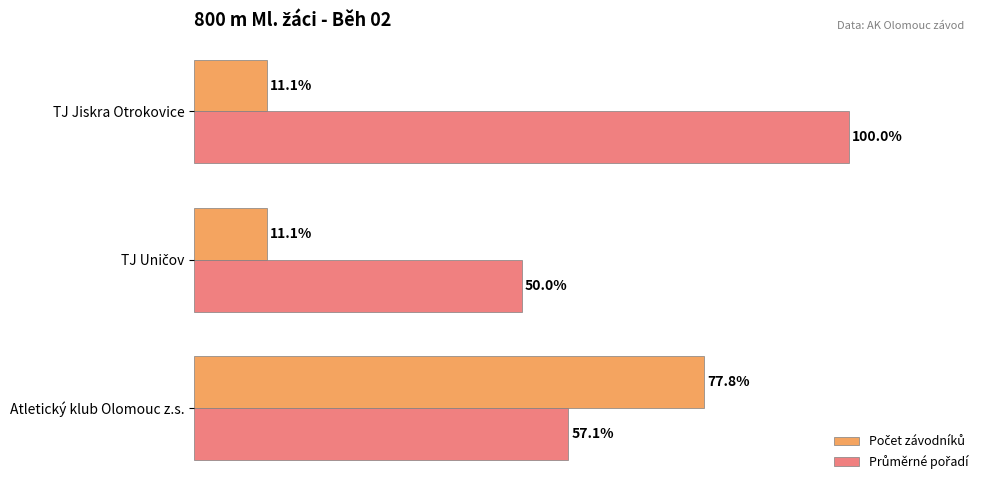

At which category is the sum across all series the highest?

Atletický klub Olomouc z.s.